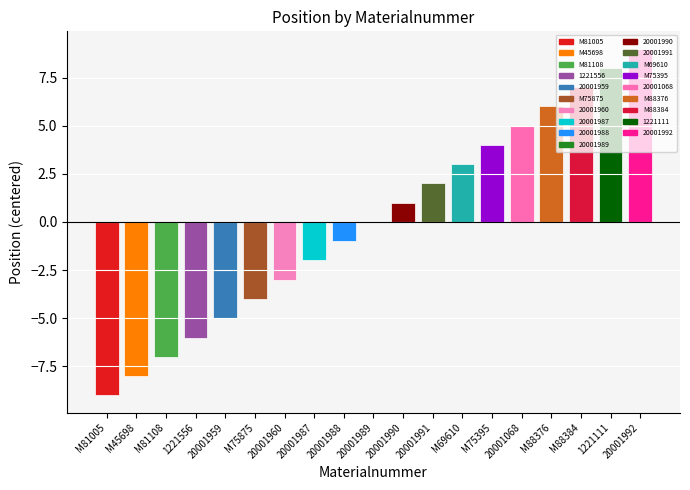

Count the number of data series in this chart.

1